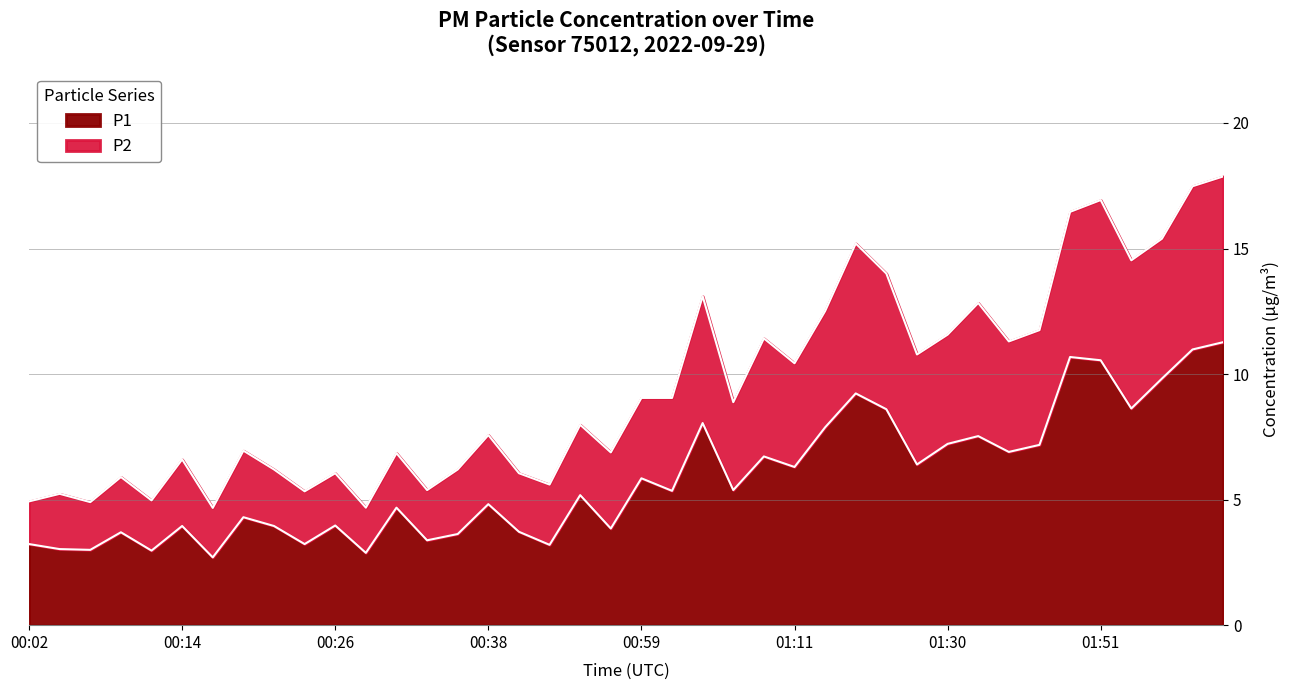

What is the lowest value of the P1 series?

2.7